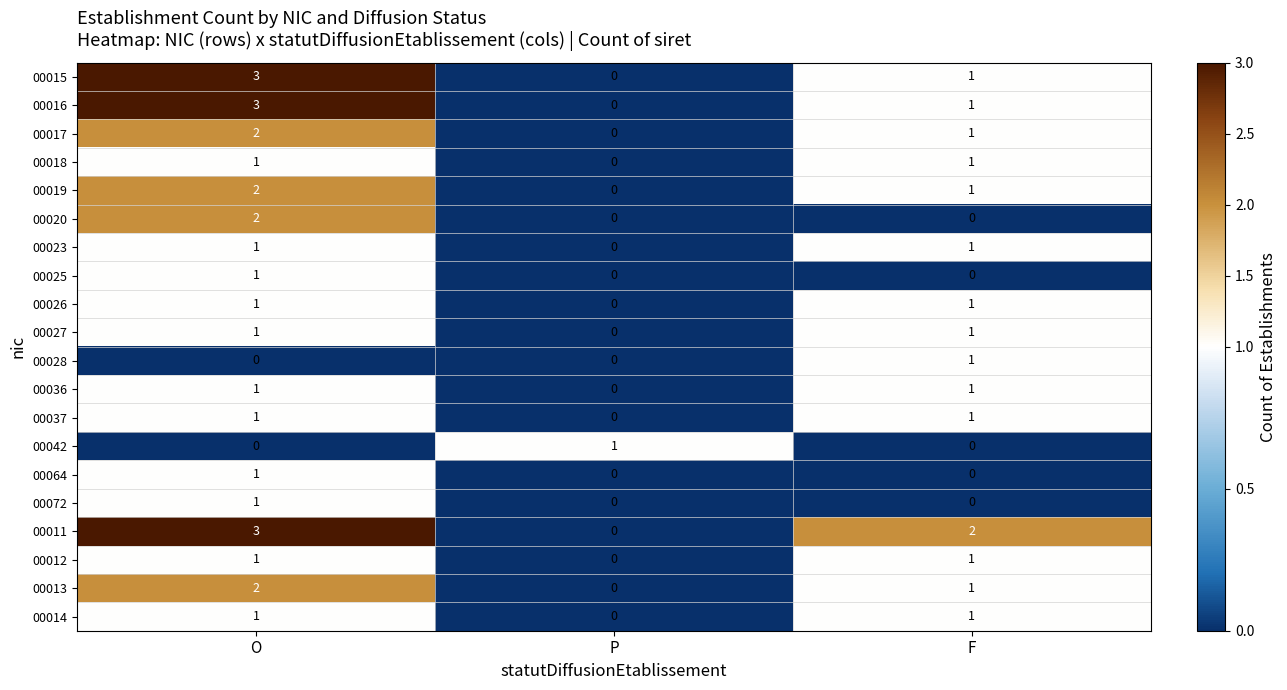

How many 00012 values are between 0 and 1?

3